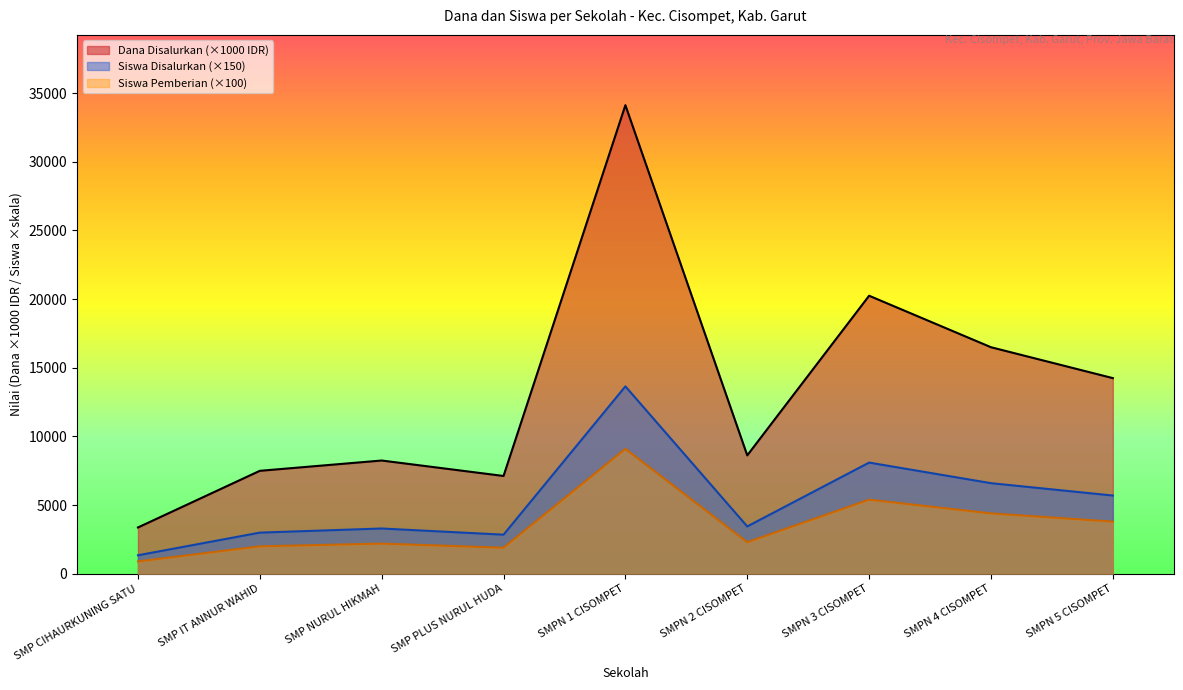

True or false: Dana Disalurkan and Siswa Disalurkan intersect in this chart.

False